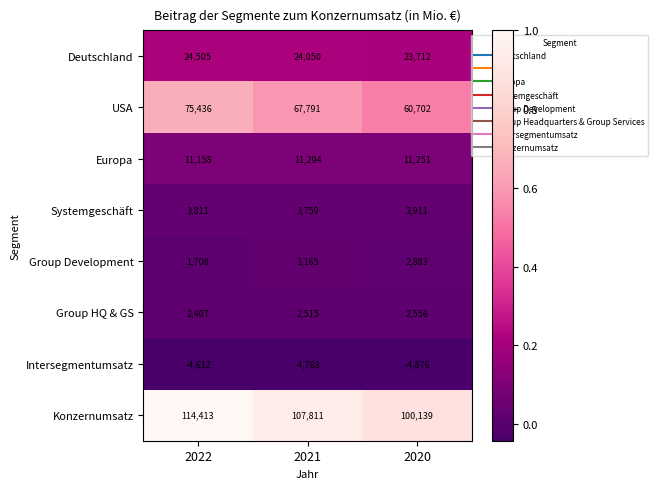

At how many categories does at least one series exceed 0?

3